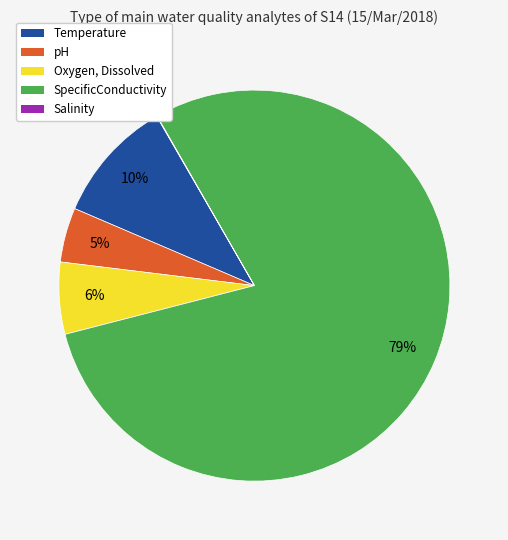

Which category accounts for the majority?

SpecificConductivity